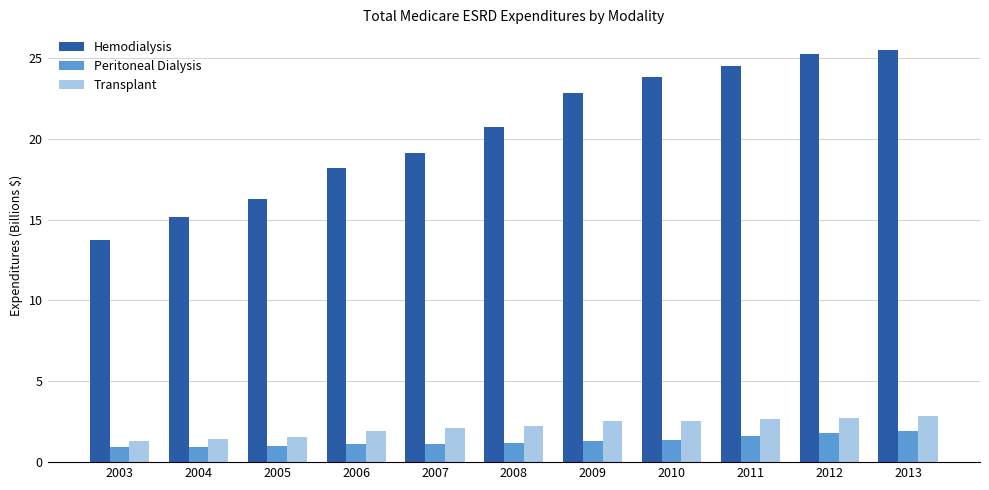

Does the chart contain any negative values?

No